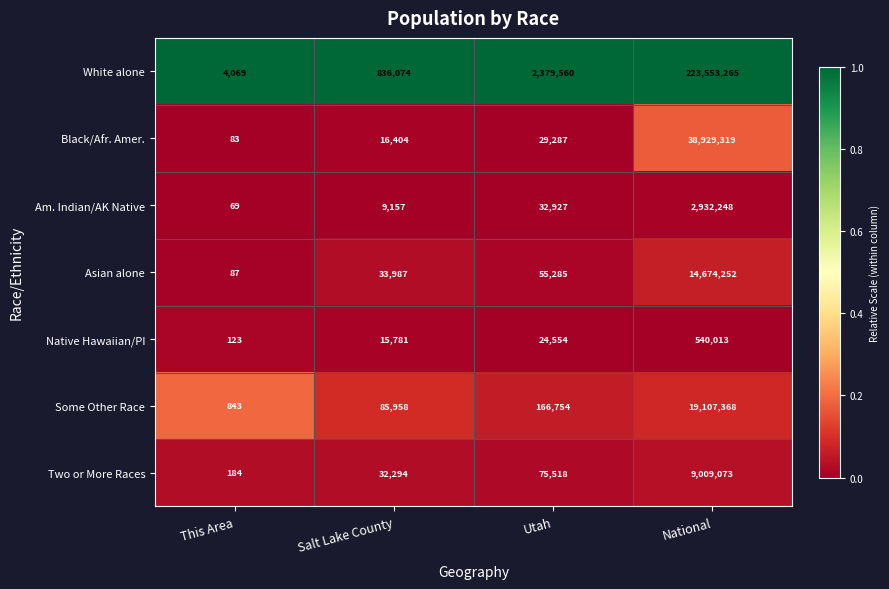

Which series has the widest spread of values?

White alone